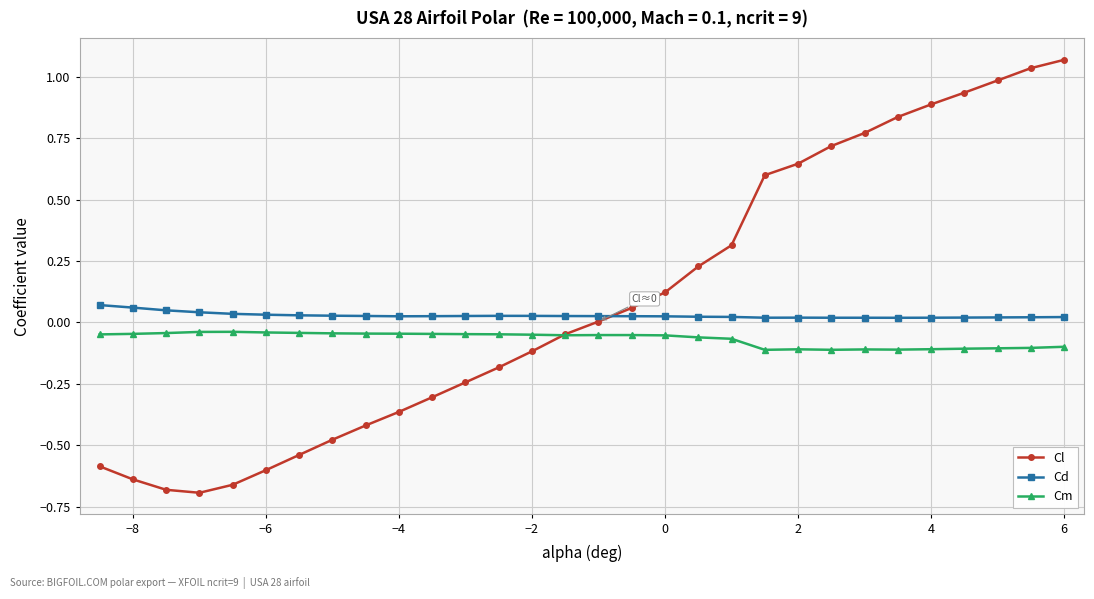

Rank the series by their average value, from highest to lowest.

Cl, Cd, Cm